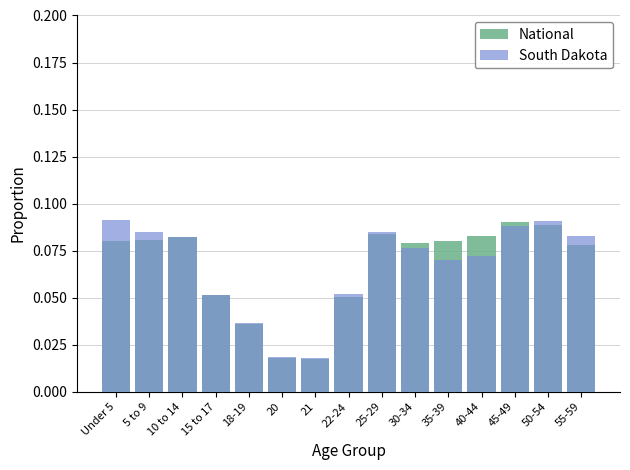

What are all the series names shown in the legend?

National, South Dakota